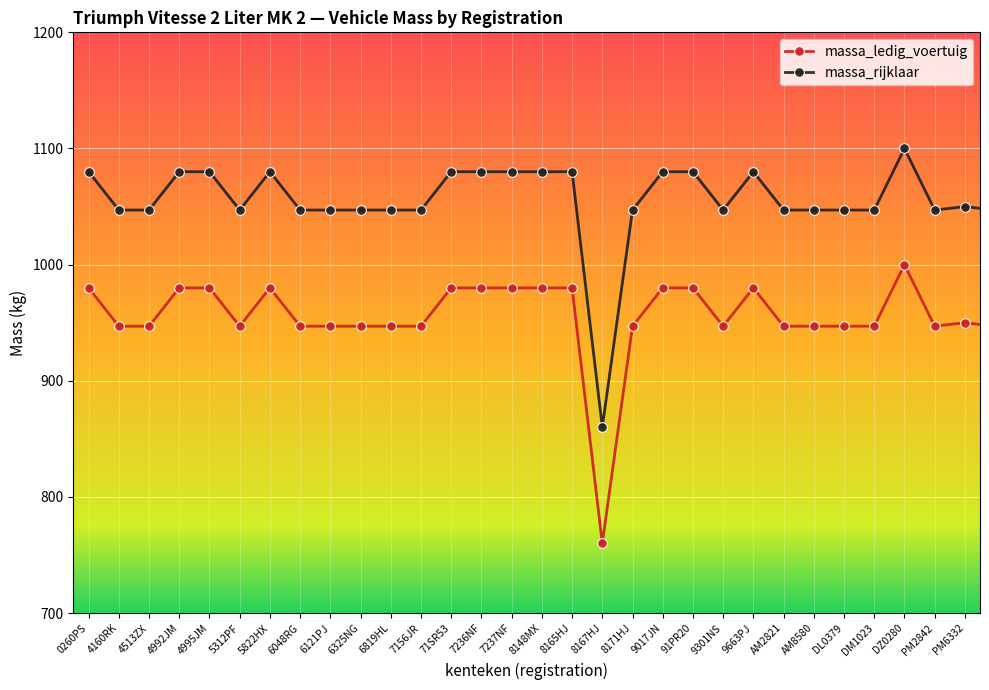

What is the value of the massa_rijklaar point at the 8th from the left?

1047